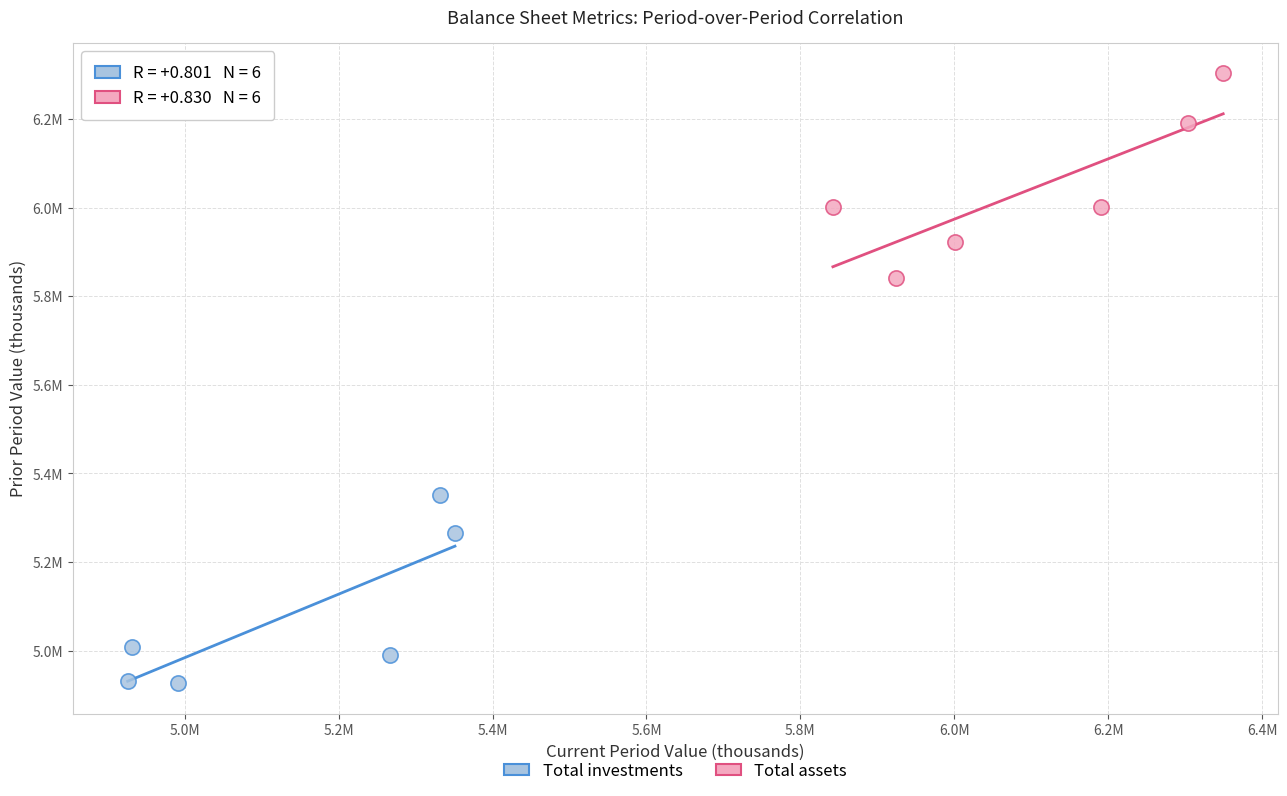

Which series has the largest Y range (max minus min)?

Total assets